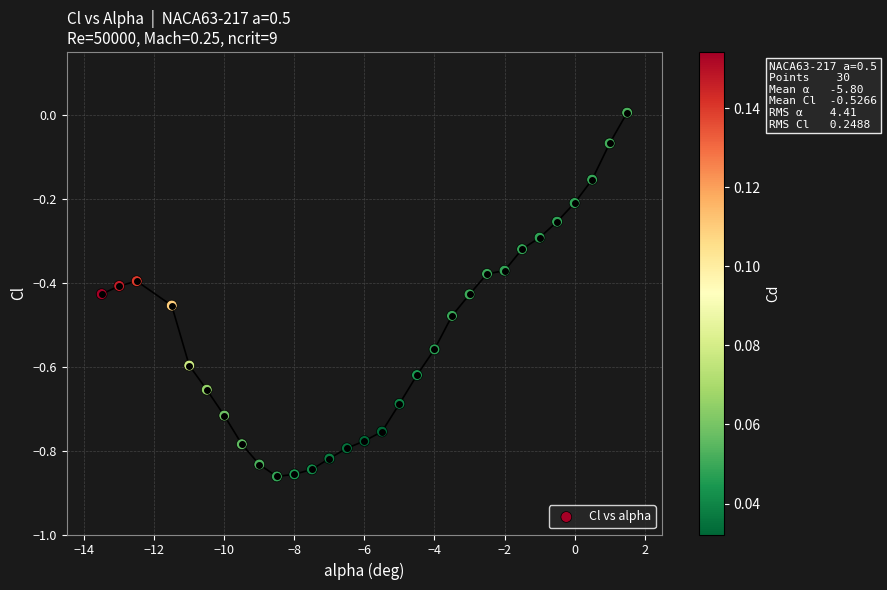

What is the range of X values (max minus min)?

15.0